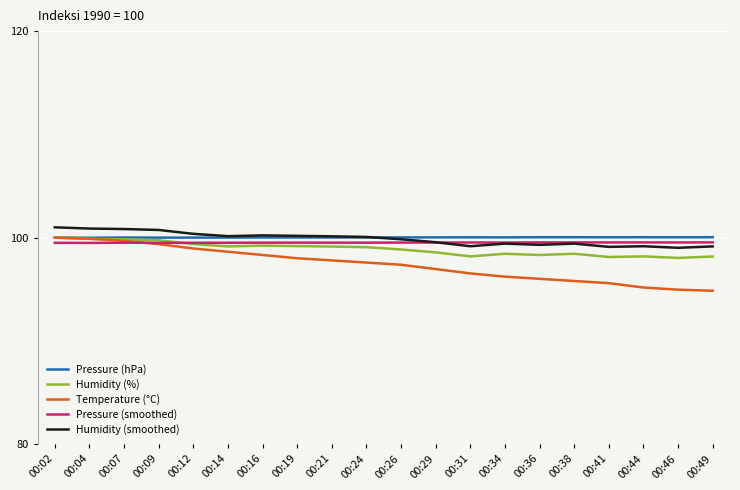

What is the greatest value displayed?

101.0